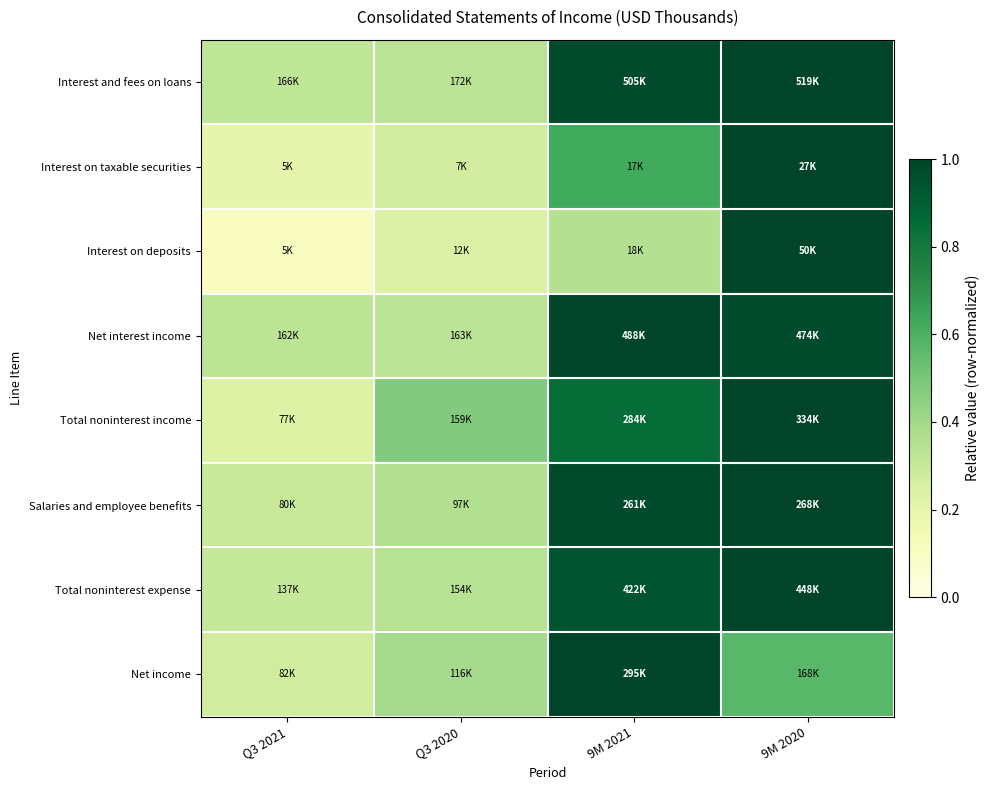

What is the greatest value displayed?

1.0